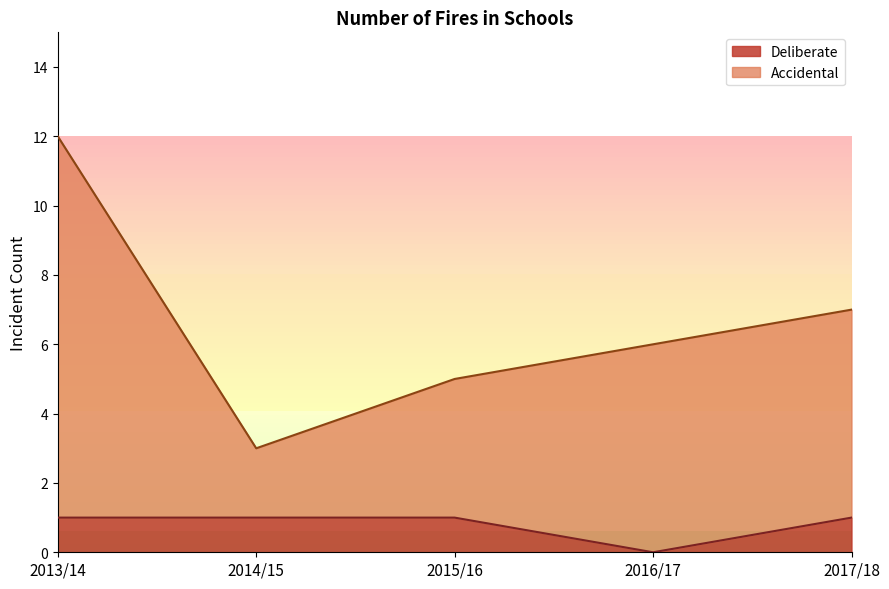

List the labels in order of Deliberate value, smallest first.

2016/17, 2013/14, 2014/15, 2015/16, 2017/18